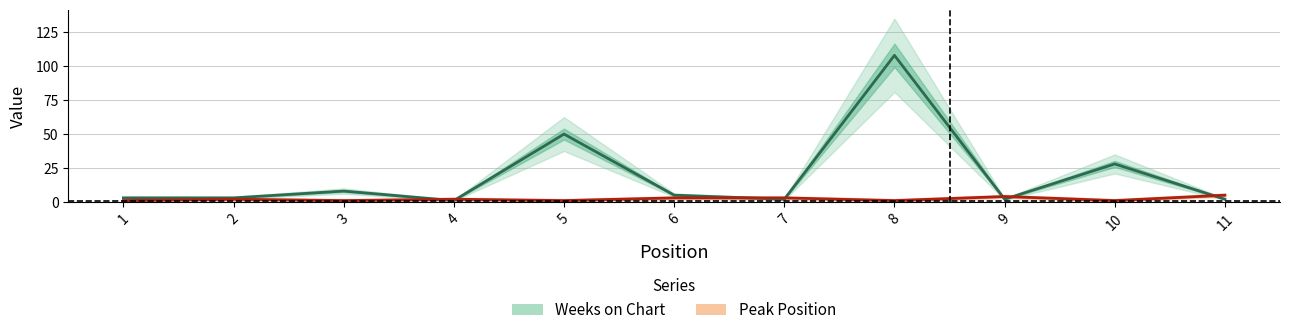

Rank the series by their average value, from lowest to highest.

Peak Position, Weeks on Chart